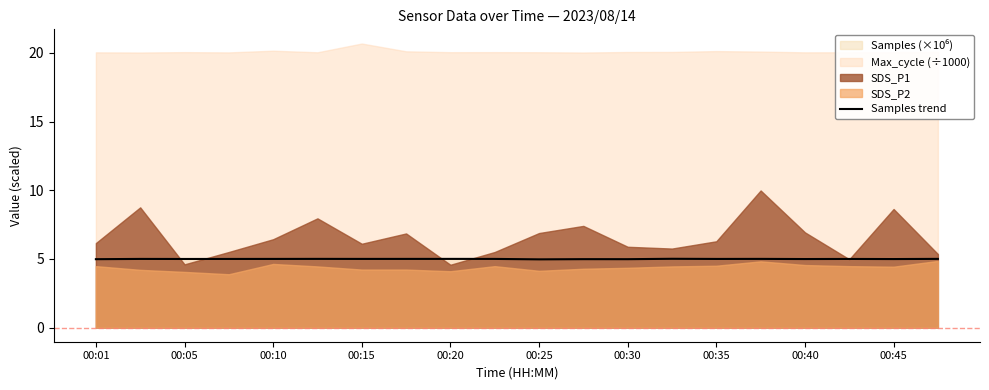

The value at 15 is 5.0. True or false?

True